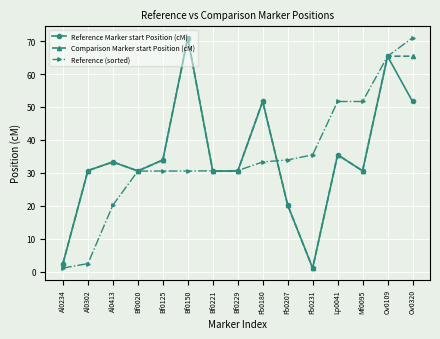

What is the spread (max minus min) of values at Fb0207?

13.7